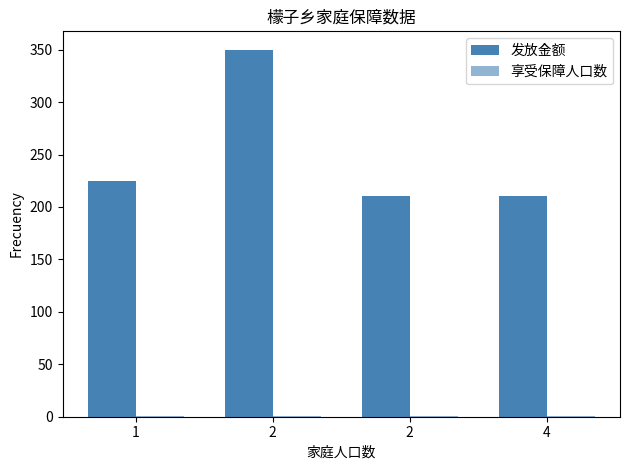

What is the total value across all series at 4?

211